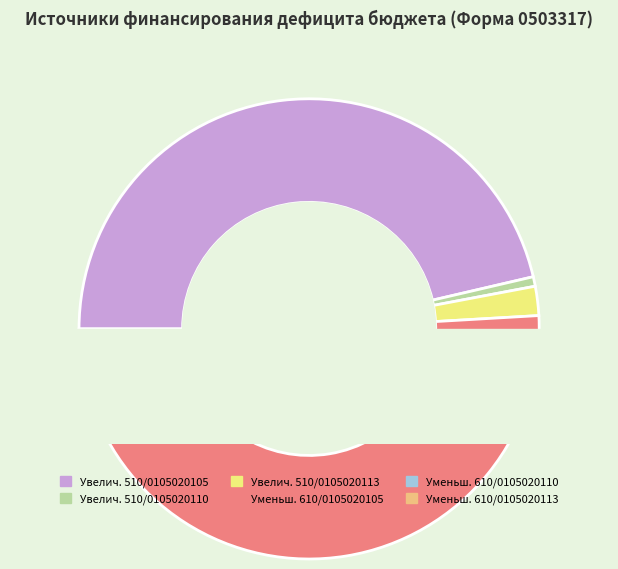

To the nearest percent, what portion does Увеличение прочих остатков (510, 0105020110) represent?

1%